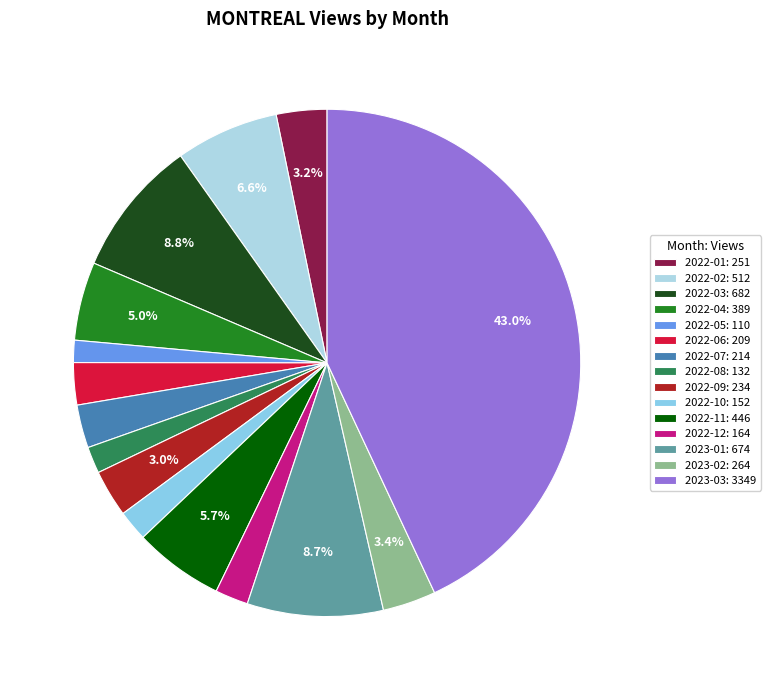

What is the total percentage of 2022-04 and 2022-09?

8.0%